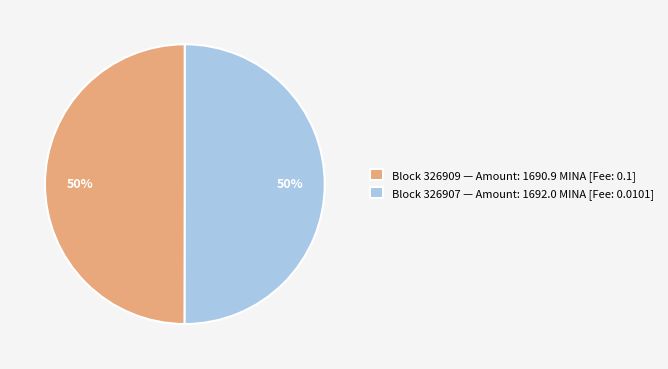

True or false: Block 326909 — Amount: 1690.9 MINA [Fee: 0.1] accounts for 50% of the total.

True